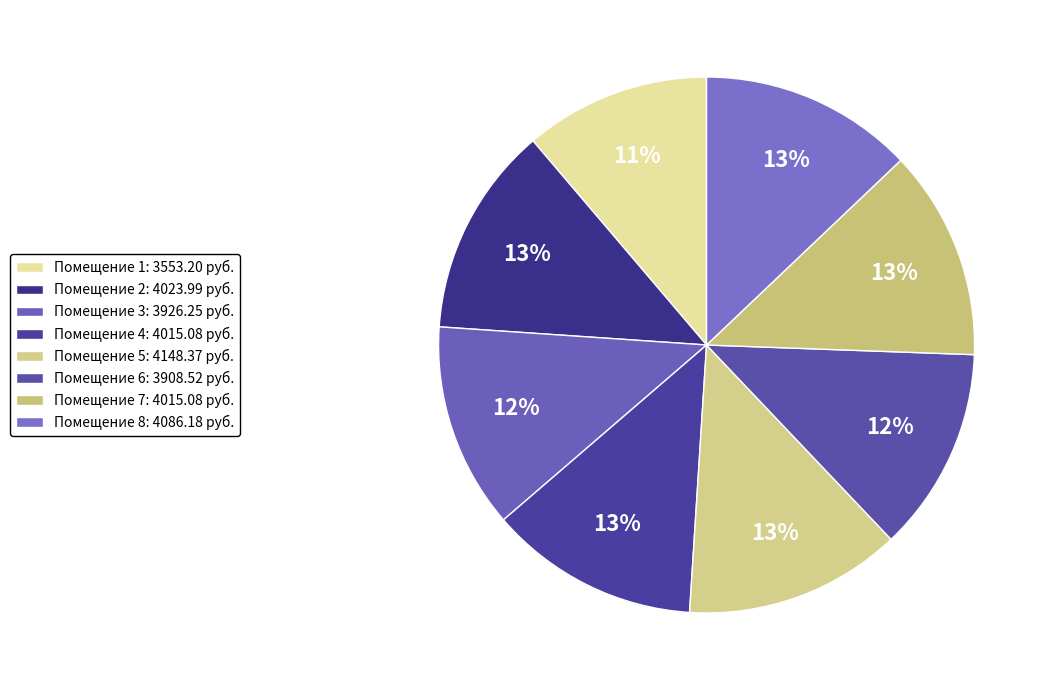

How many segments does this pie chart have?

8